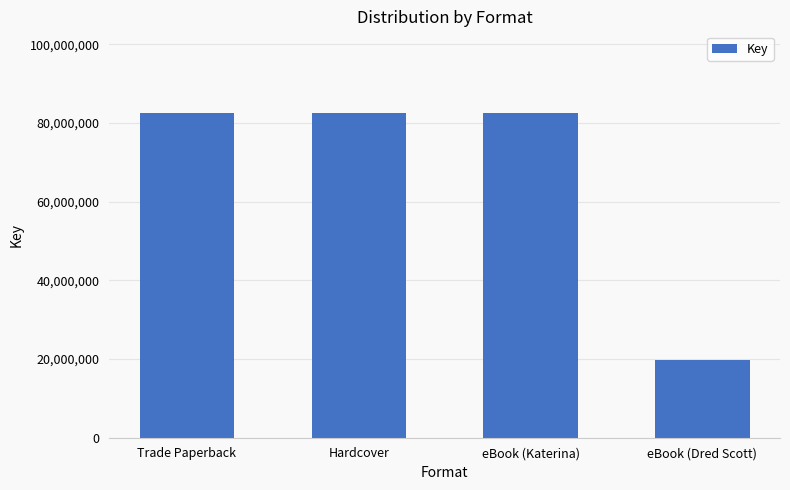

What position from the right is Hardcover?

3